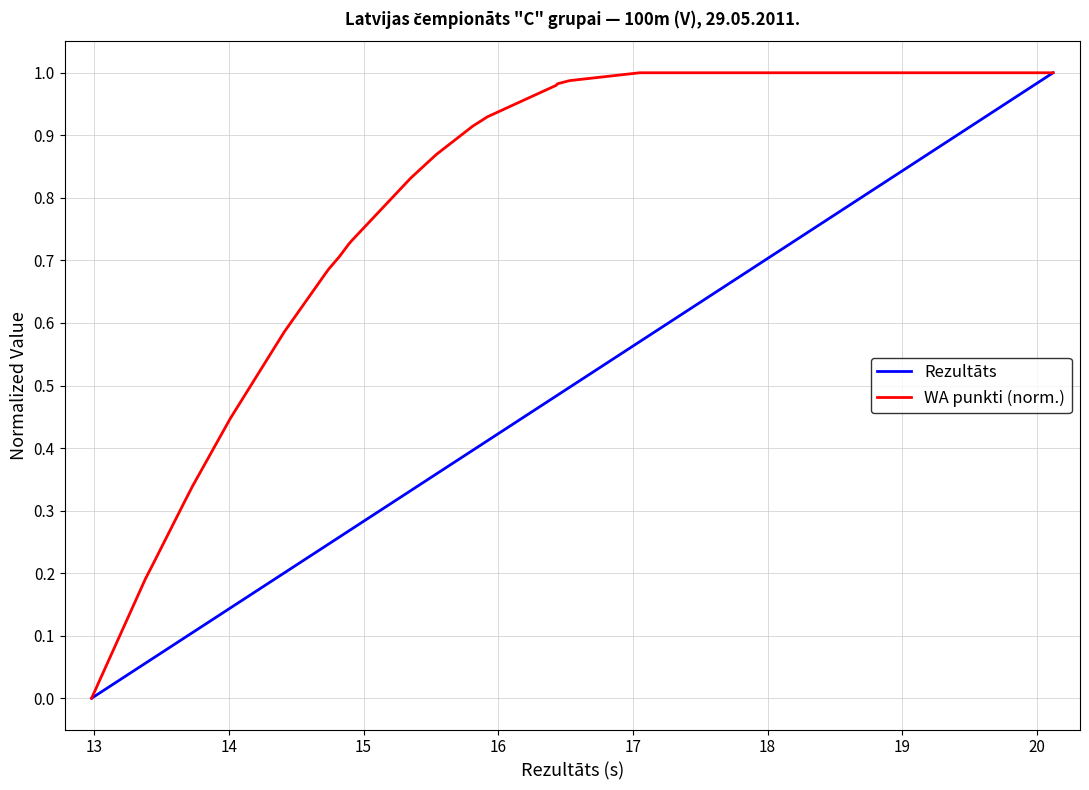

What are all the series names shown in the legend?

Rezultāts, WA punkti (norm.)